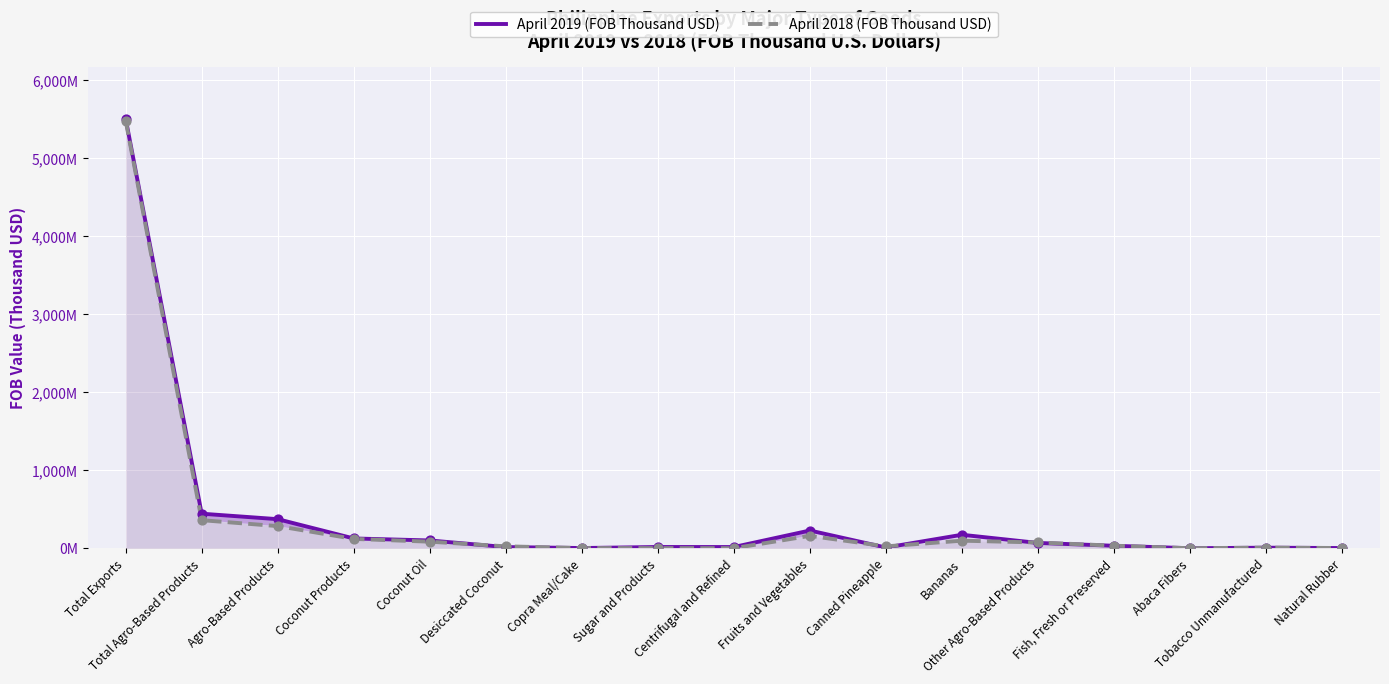

Which series has the largest total across all categories?

April 2019 (FOB Thousand USD)